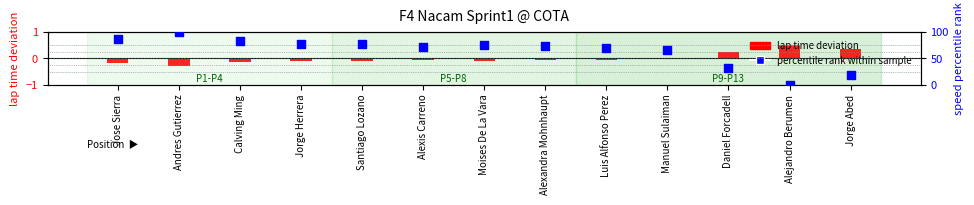

What are all the series names shown in the legend?

lap time deviation, percentile rank within sample